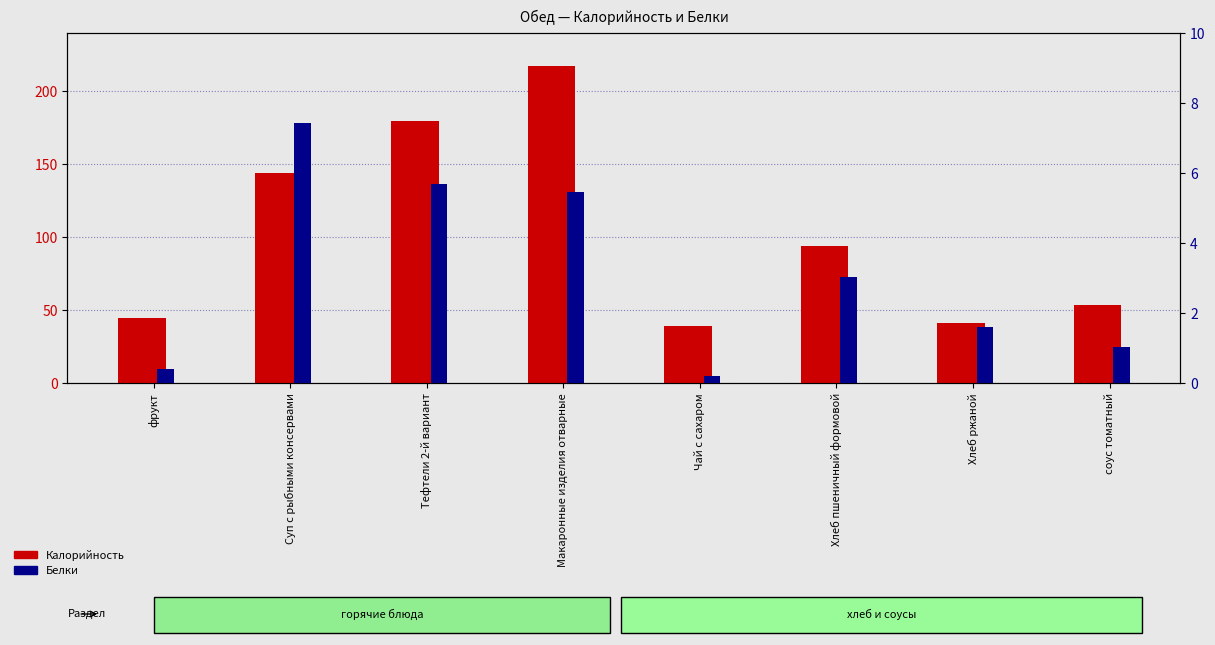

At how many categories does at least one series exceed 137?

3